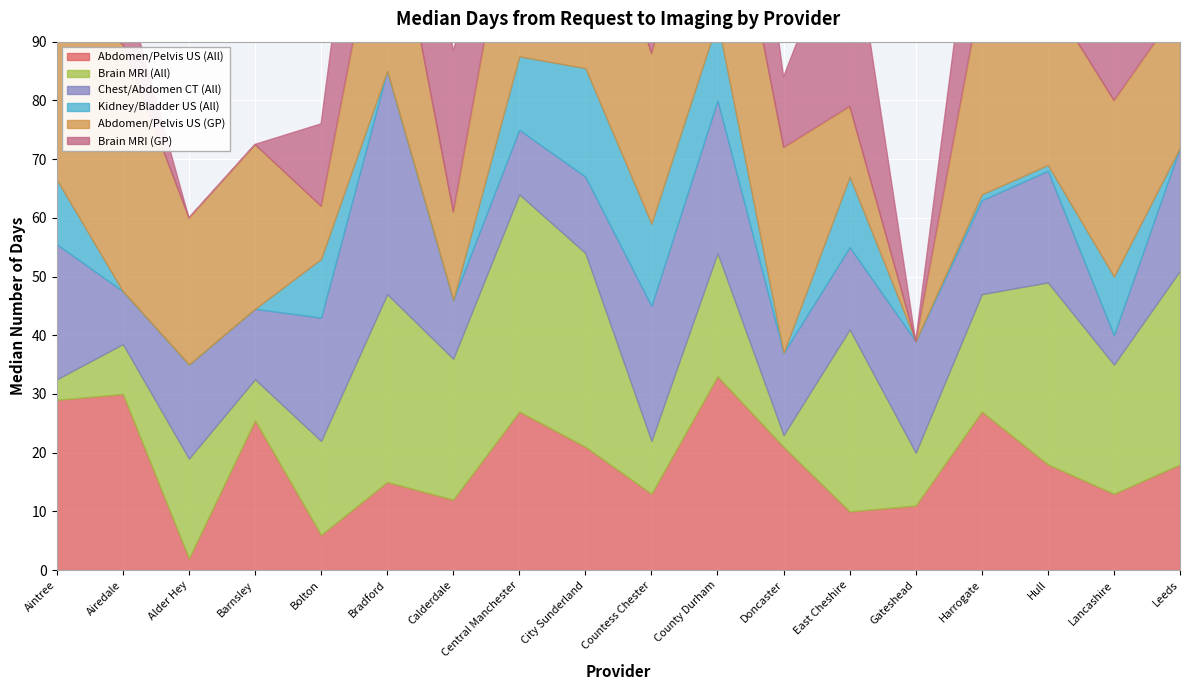

What position from the left is City Sunderland?

9